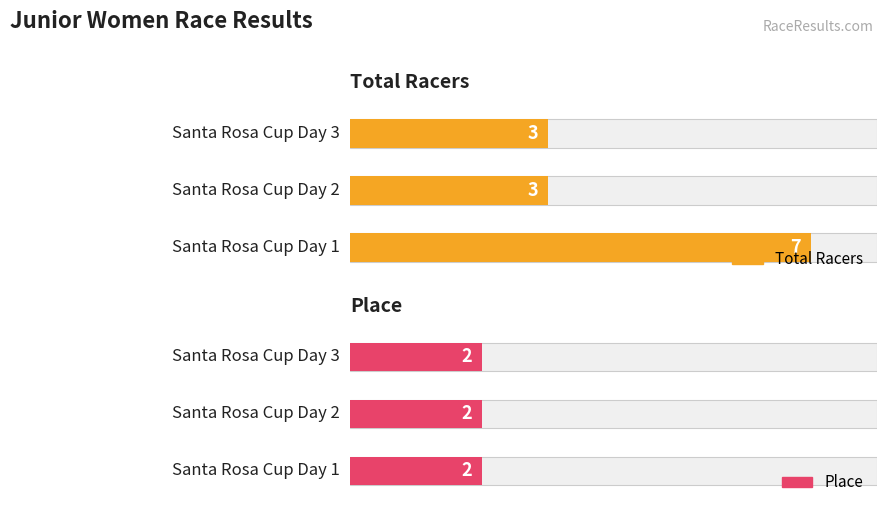

Reading left to right, extract all data points from this chart.

Total Racers: Santa Rosa Cup Day 1=7	Santa Rosa Cup Day 2=3	Santa Rosa Cup Day 3=3
Place: Santa Rosa Cup Day 1=2	Santa Rosa Cup Day 2=2	Santa Rosa Cup Day 3=2